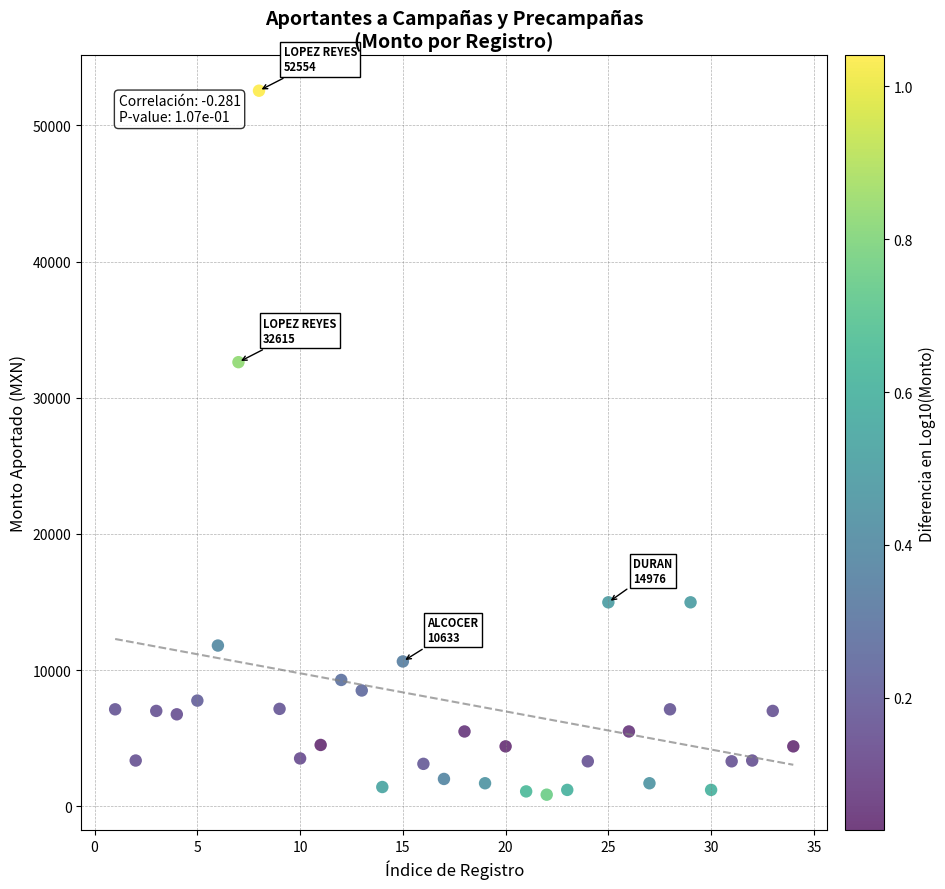

What Y value in the scatter plot is closest to 26700?

32615.1